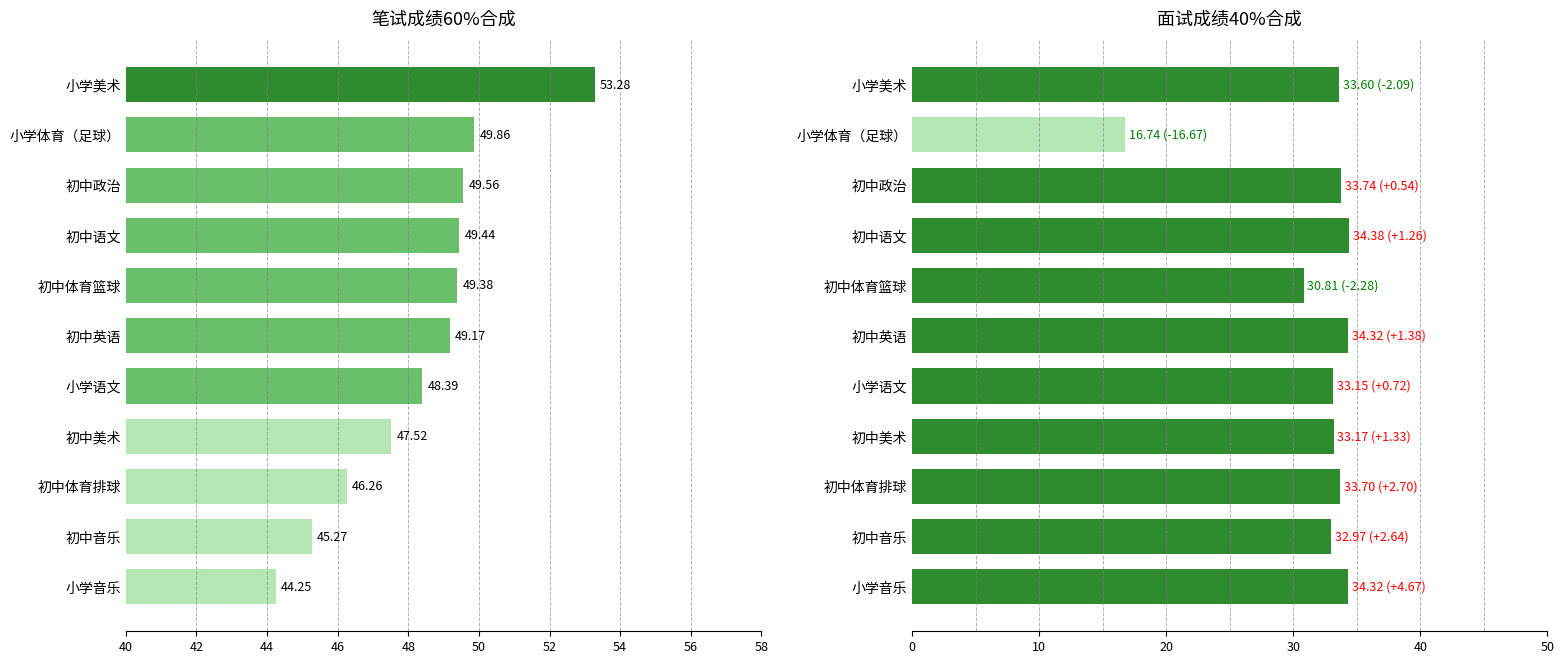

What is the difference between the second highest and minimum values in the 面试成绩40%合成 series?

17.6